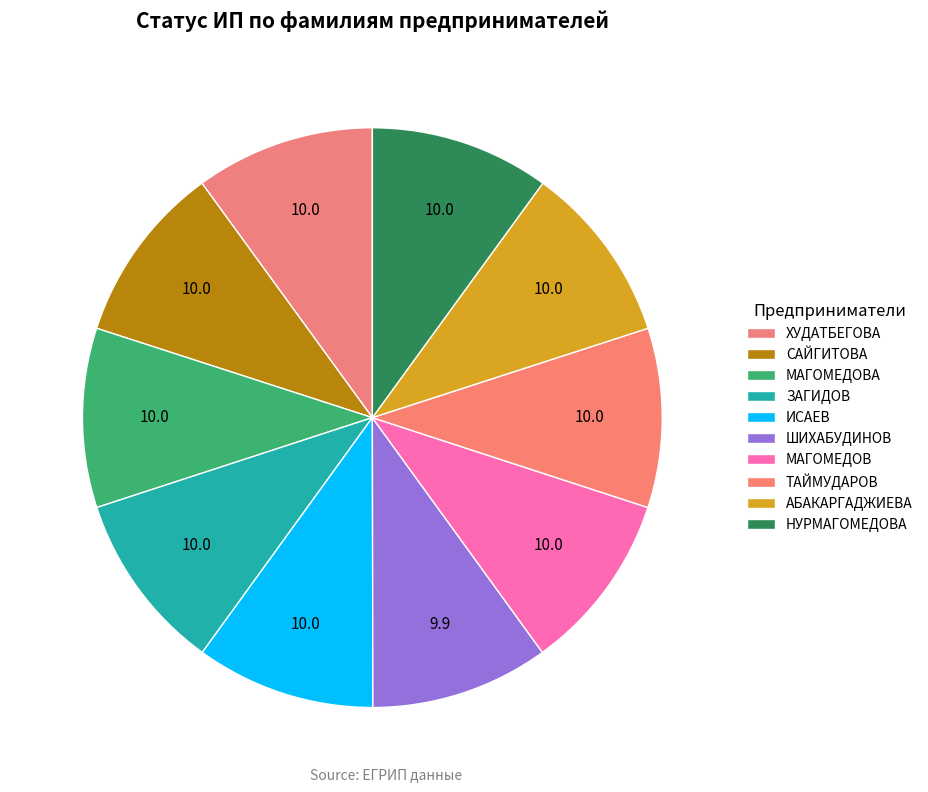

Which category has the biggest portion of the pie?

ТАЙМУДАРОВ